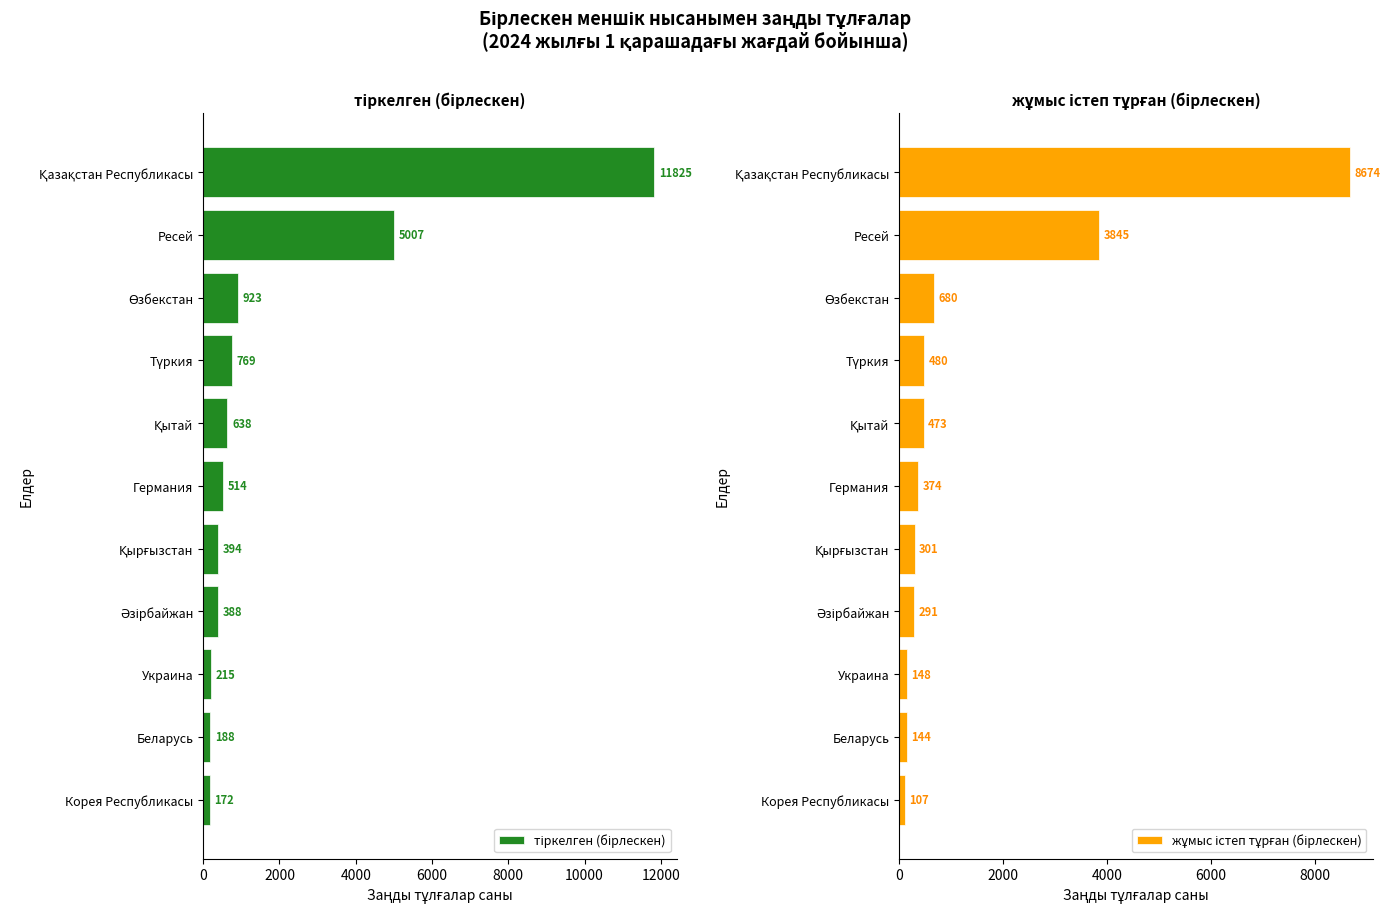

Which series has the widest spread of values?

тіркелген (бірлескен)